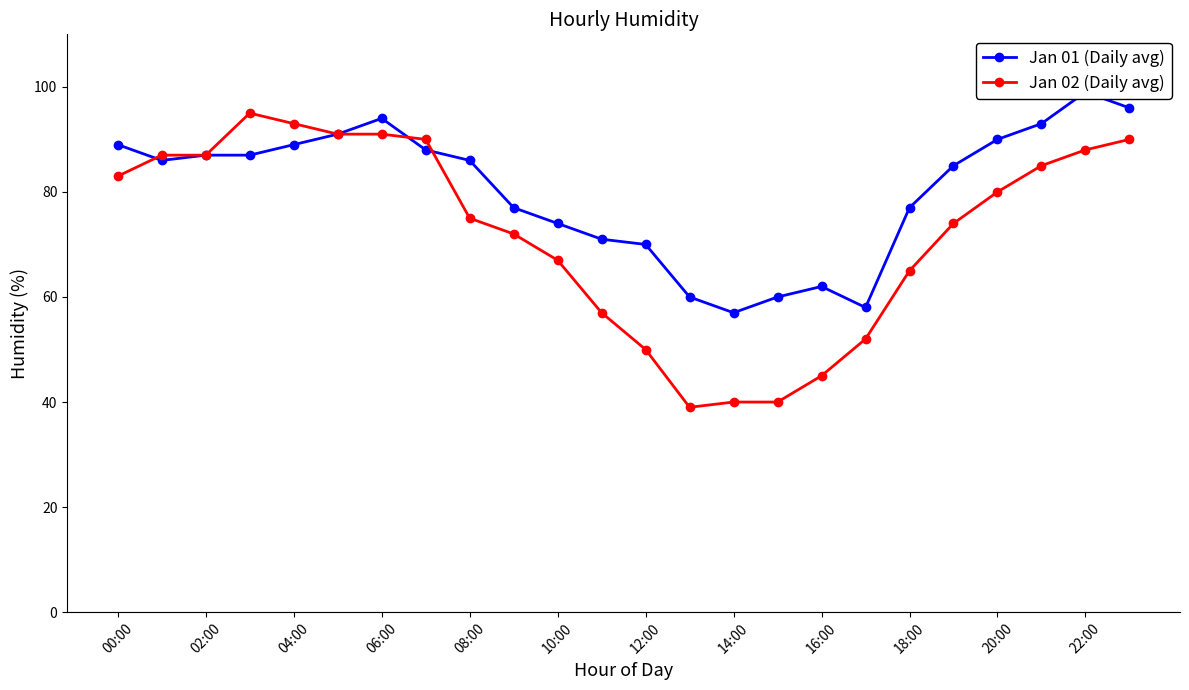

What is the difference between the Jan 02 (Daily avg) values at 10:00 and 14:00?

27